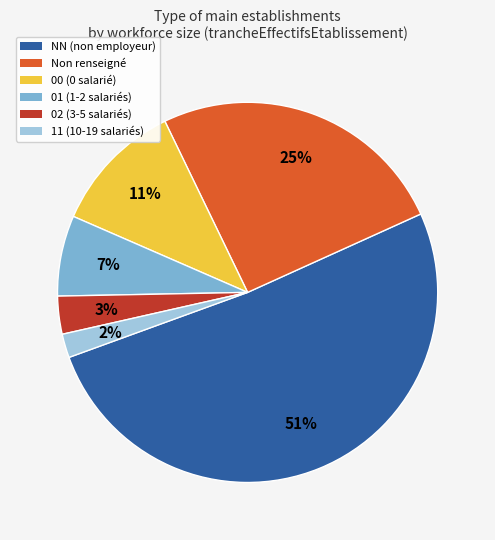

Does any single category account for the majority?

Yes